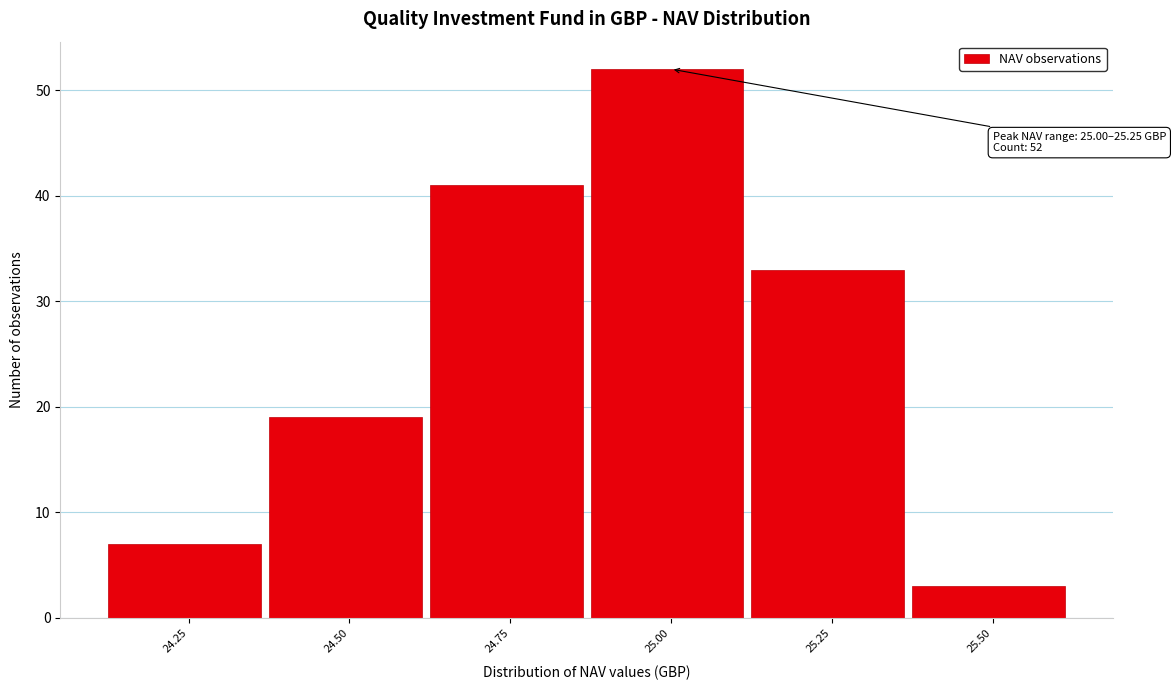

Reading left to right, transcribe all the data shown in this chart.

24.25=7	24.50=19	24.75=41	25.00=52	25.25=33	25.50=3